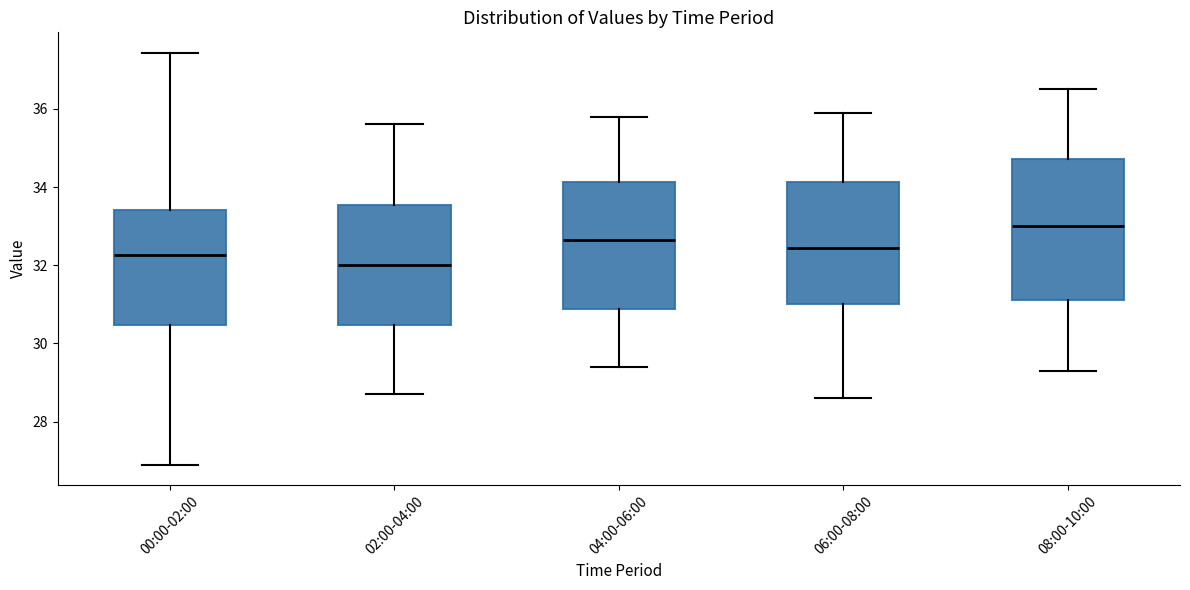

Reading left to right, transcribe this box plot: for each box, give where its median line is, the range the box spans, and where its two whiskers end, as read against the y-axis. The values are not printed on the chart, so give them approximately, as read against the axis.

00:00-02:00: median 32.2, box 30.4 to 33.4, whiskers 27.0 to 37.4
02:00-04:00: median 32.0, box 30.4 to 33.6, whiskers 28.8 to 35.6
04:00-06:00: median 32.6, box 30.8 to 34.2, whiskers 29.4 to 35.8
06:00-08:00: median 32.4, box 31.0 to 34.2, whiskers 28.6 to 36.0
08:00-10:00: median 33.0, box 31.2 to 34.8, whiskers 29.4 to 36.6